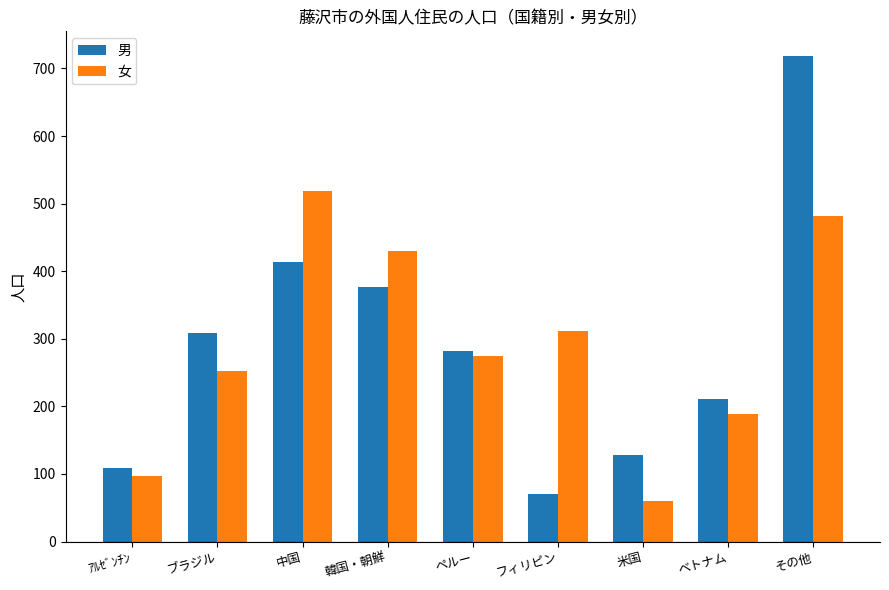

What is the value of the 女 bar at the 5th from the left?

274